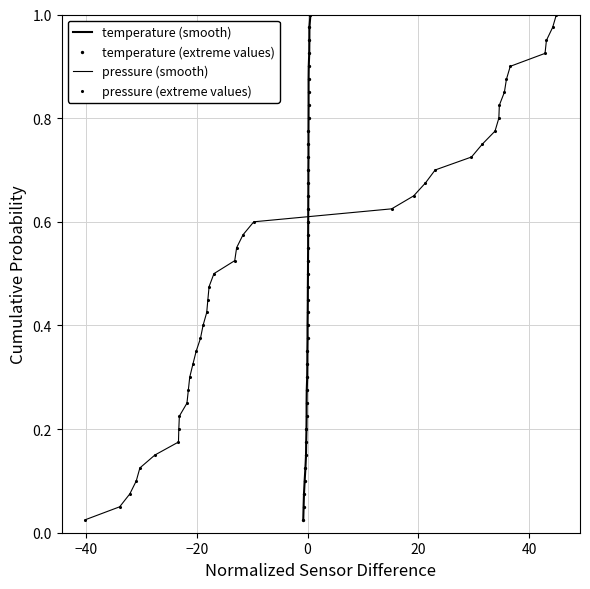

Which series contains the highest Y value?

temperature (smooth)